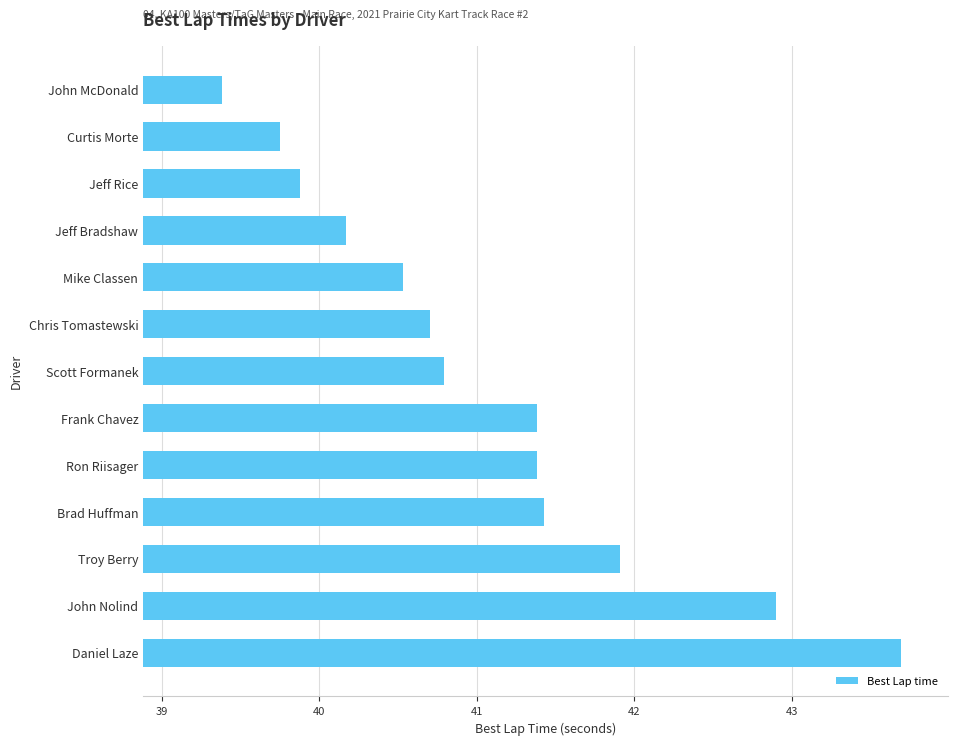

What is the difference between the maximum and minimum values?

4.3